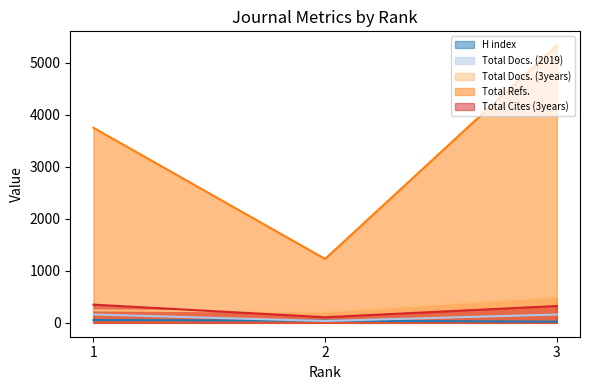

Which category has the highest value in the Total Docs. (3years) series?

3